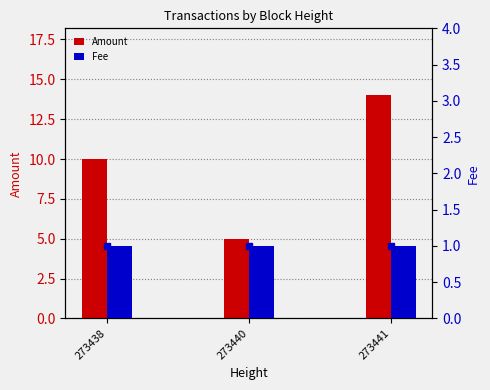

What is the greatest value displayed?

14